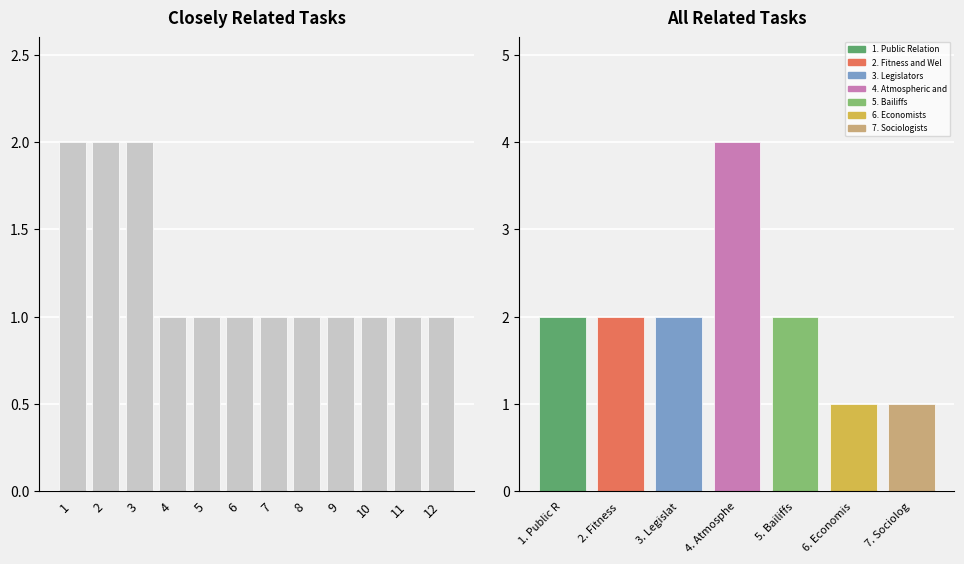

What is the label of the 5th bar from the left?

Bailiffs